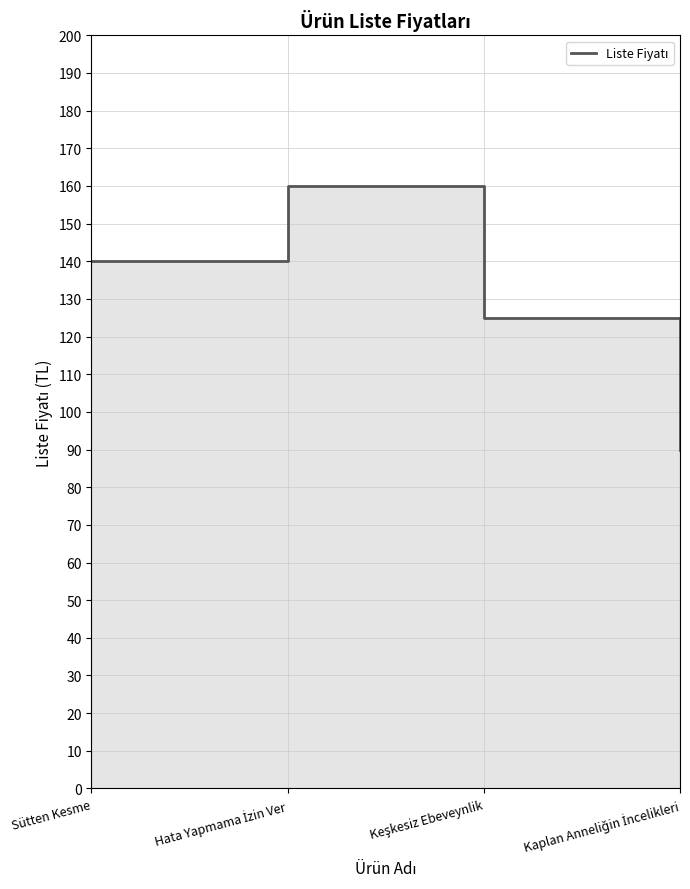

List the labels in order of value, largest first.

Hata Yapmama İzin Ver, Sütten Kesme, Keşkesiz Ebeveynlik, Kaplan Anneliğin İncelikleri